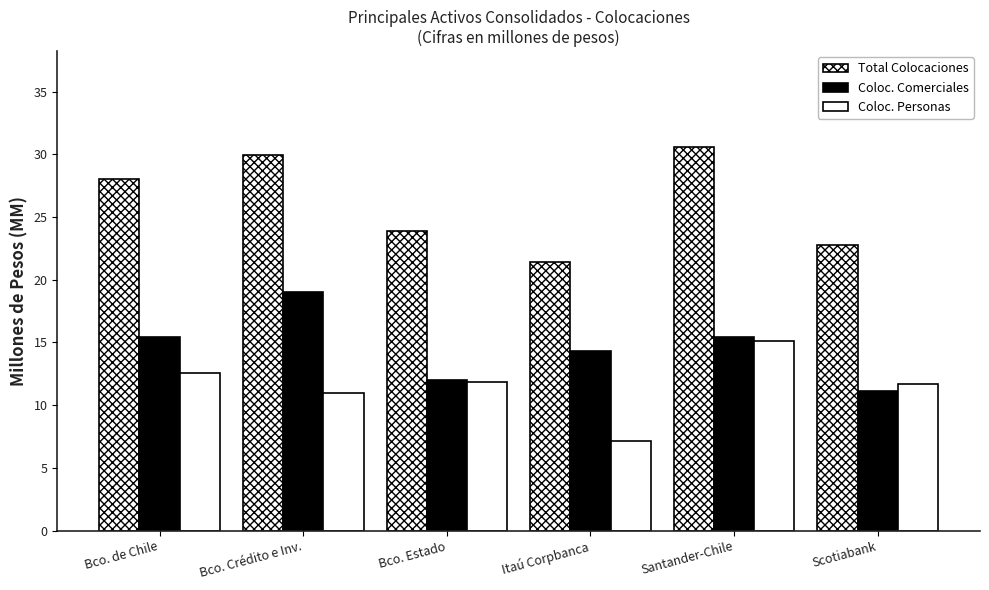

What value does the Coloc. Personas series have at Bco. Estado?

11.8